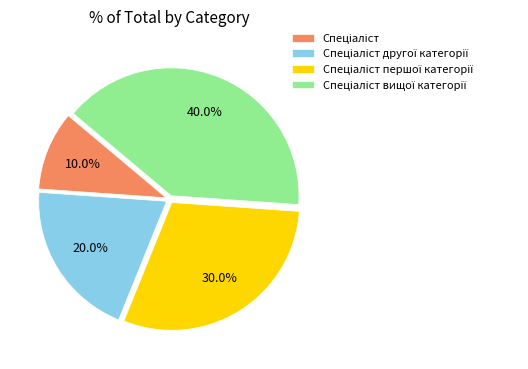

Is there any slice that represents more than half of the pie?

No